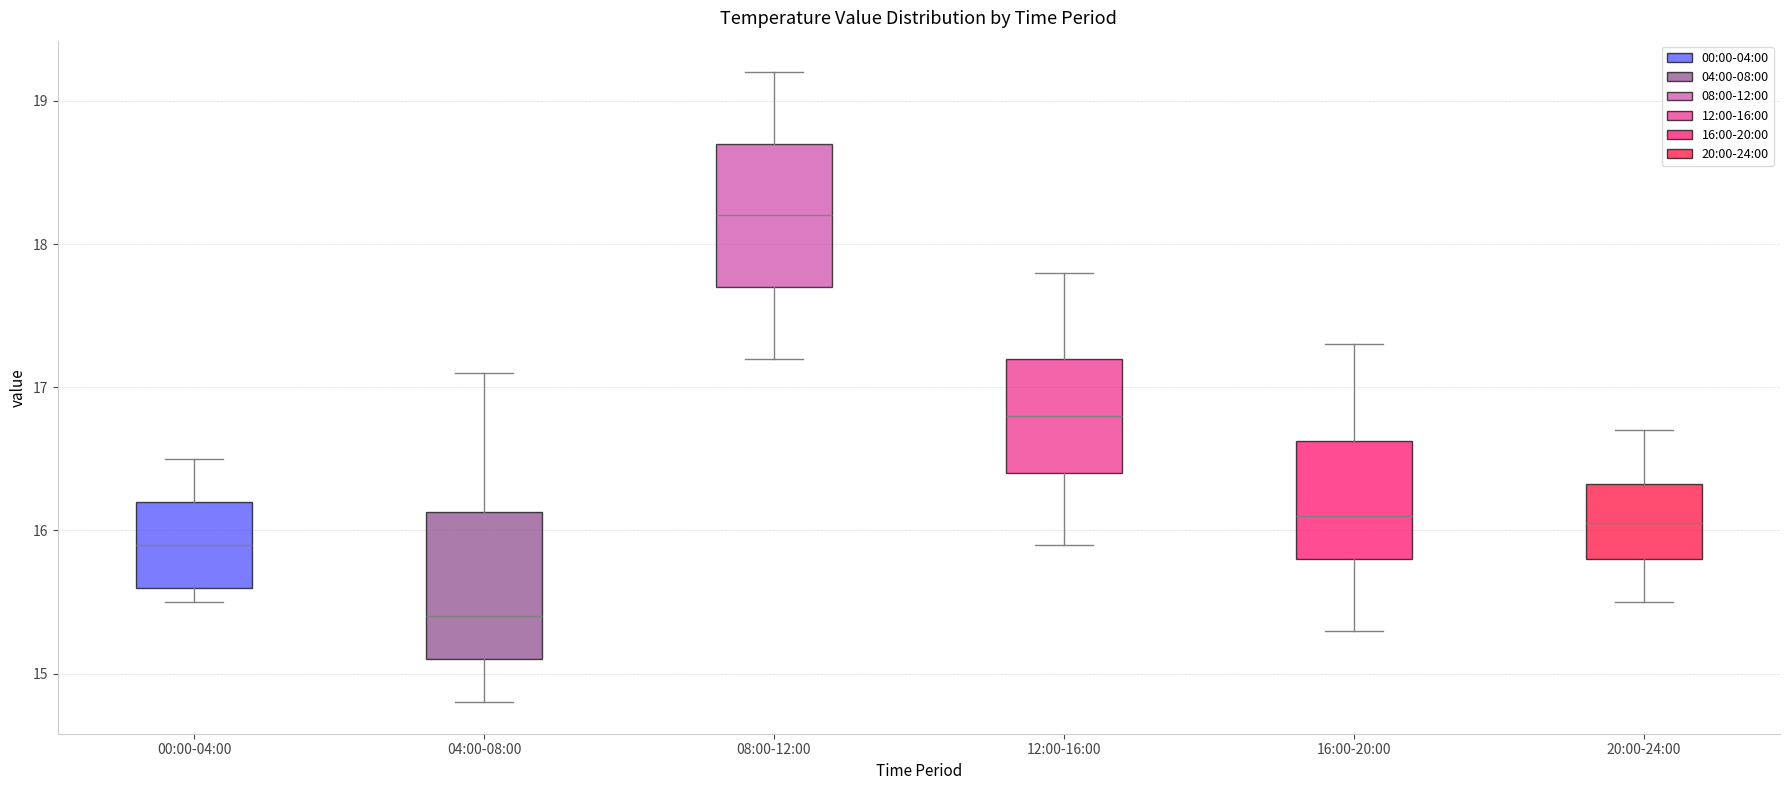

Reading left to right, read every box against the y-axis: the position of its median line, the range the box covers, and the ends of its whiskers. The values are not printed on the chart, so give them approximately, as read against the axis.

00:00-04:00: median 15.9, box 15.6 to 16.2, whiskers 15.5 to 16.5
04:00-08:00: median 15.4, box 15.1 to 16.1, whiskers 14.8 to 17.1
08:00-12:00: median 18.2, box 17.7 to 18.7, whiskers 17.2 to 19.2
12:00-16:00: median 16.8, box 16.4 to 17.2, whiskers 15.9 to 17.8
16:00-20:00: median 16.1, box 15.8 to 16.6, whiskers 15.3 to 17.3
20:00-24:00: median 16.1, box 15.8 to 16.3, whiskers 15.5 to 16.7